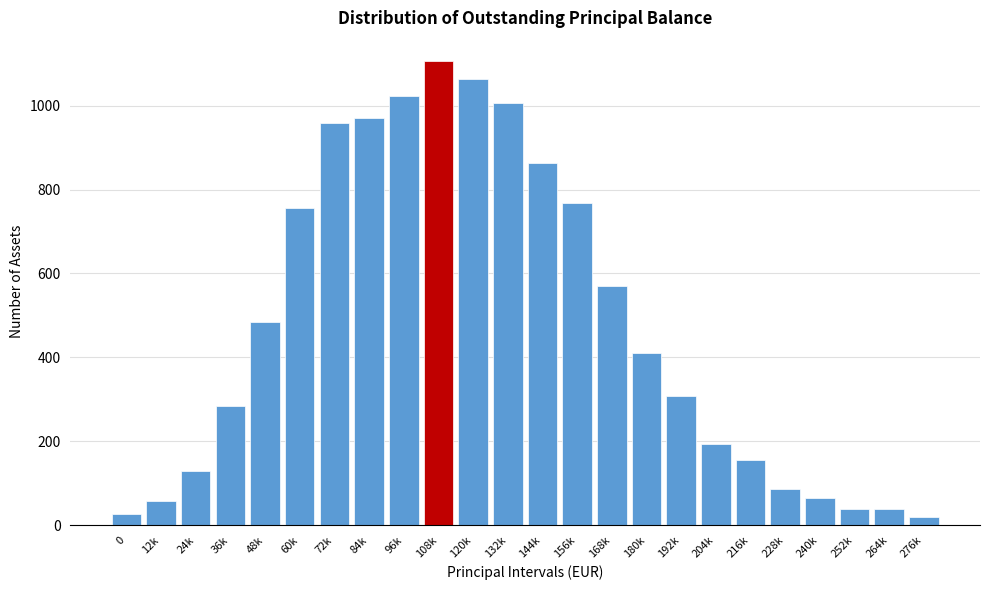

Reading left to right, transcribe all the data shown in this chart.

26	57	129	284	485	757	958	971	1023	1106	1064	1007	864	767	569	411	309	193	156	86	66	40	40	19